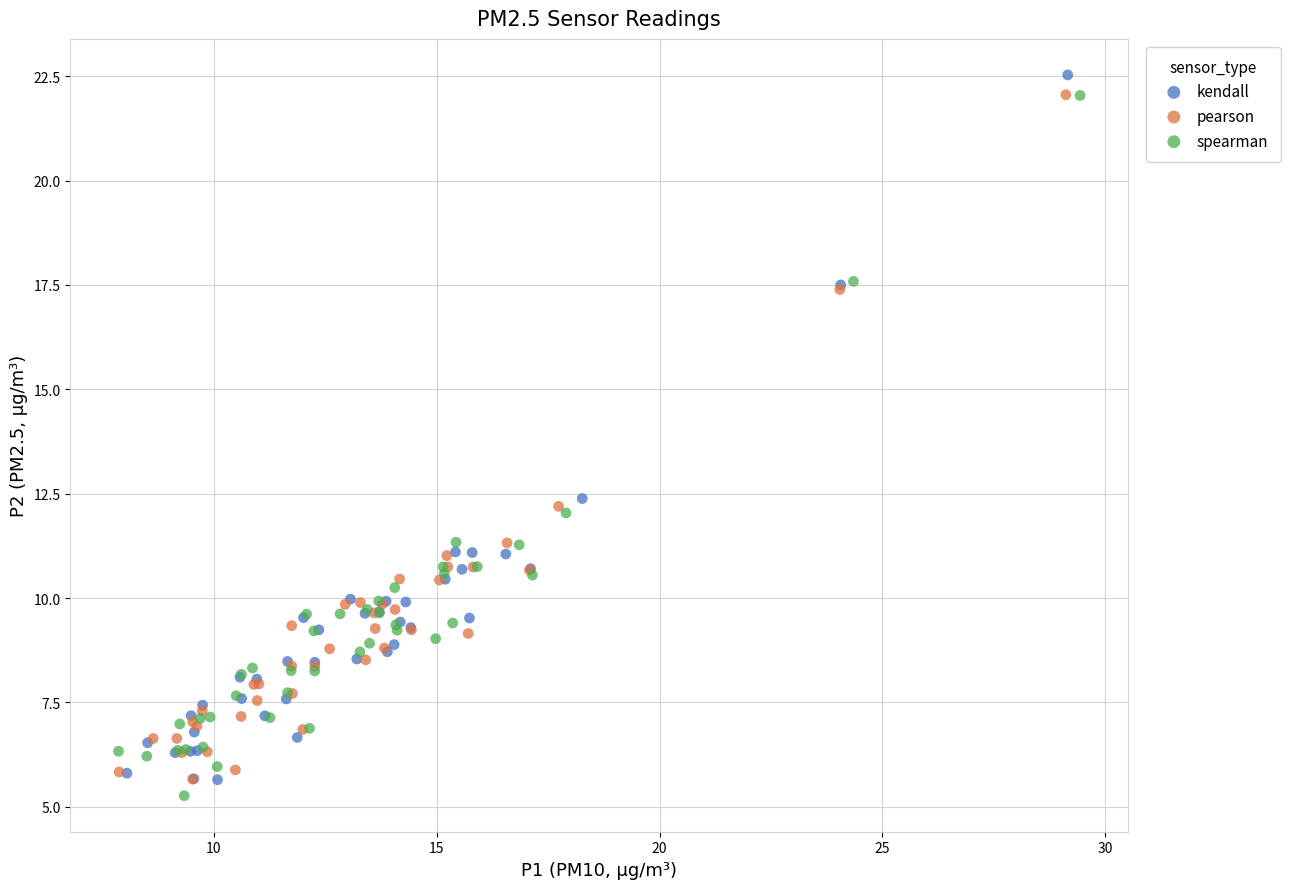

Which series has the largest Y range (max minus min)?

kendall